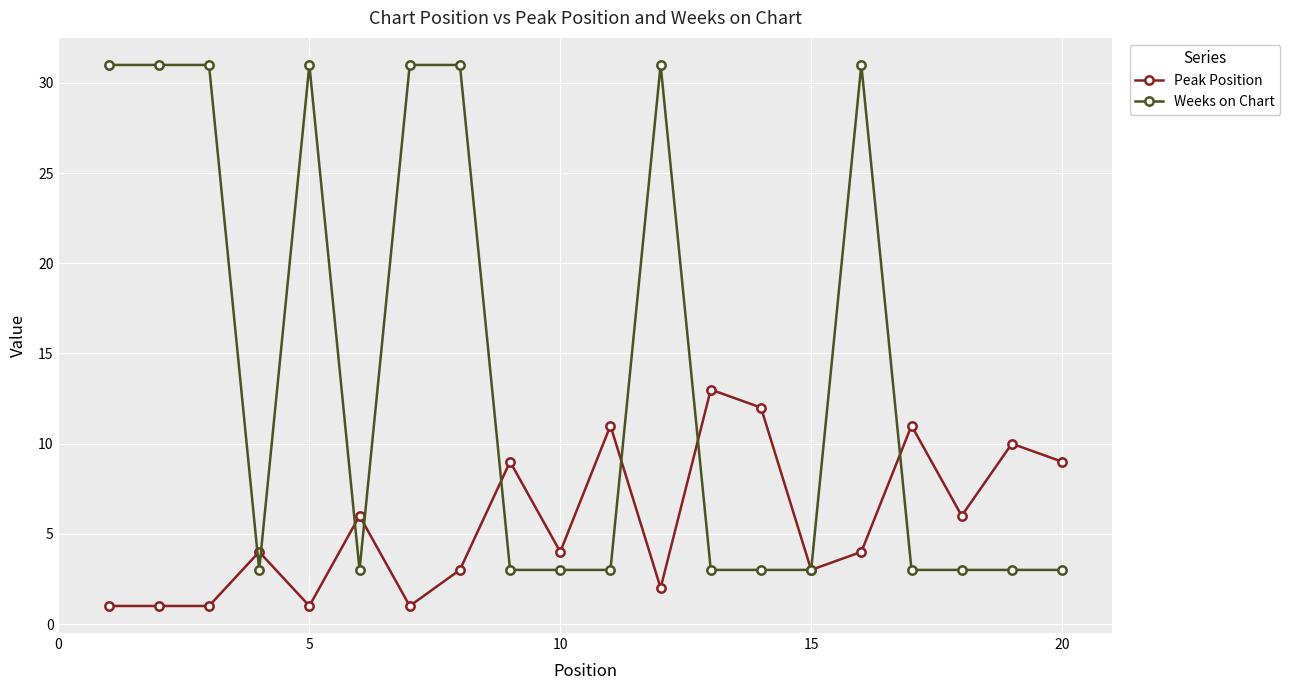

Which series has the widest spread of values?

Weeks on Chart